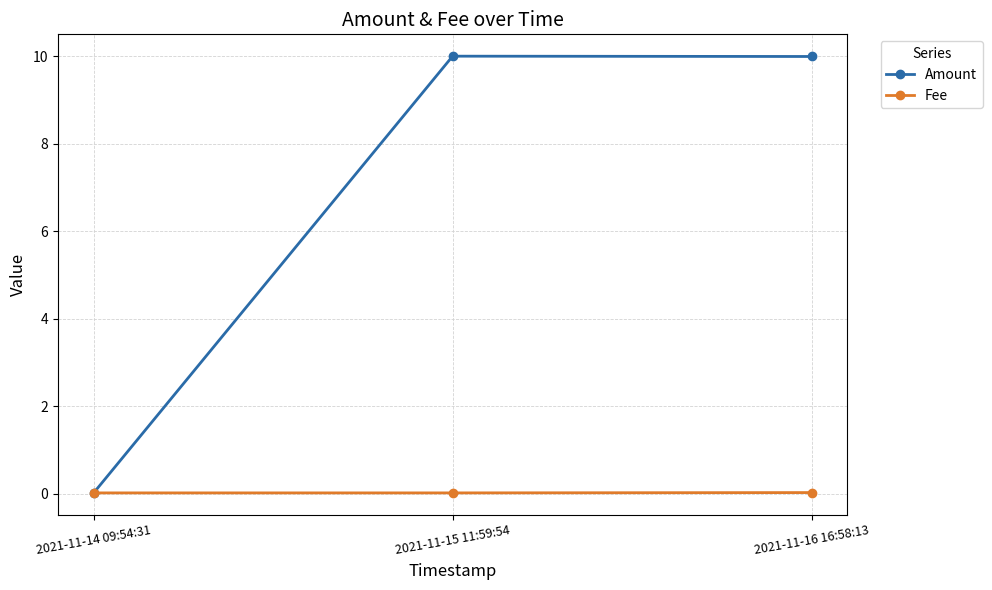

Which series has the largest range (max minus min)?

Amount